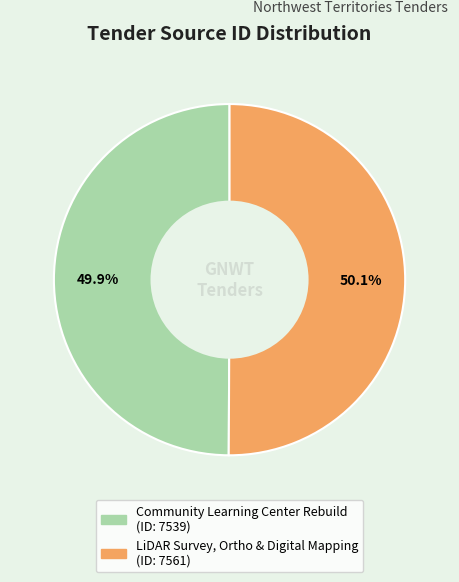

To the nearest percent, what percentage of the pie is LiDAR Survey, Ortho & Digital Mapping?

50%